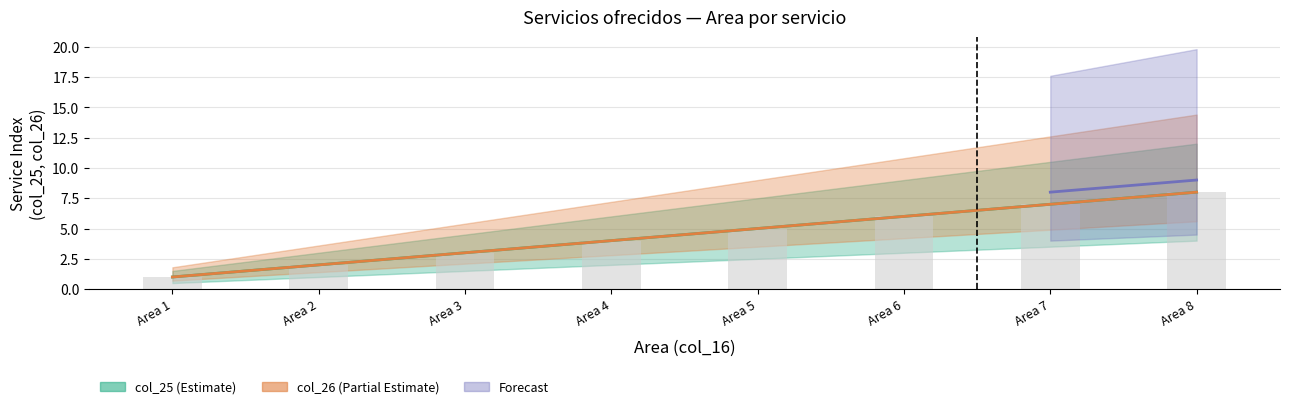

How many col_25 values are between 3 and 7?

5